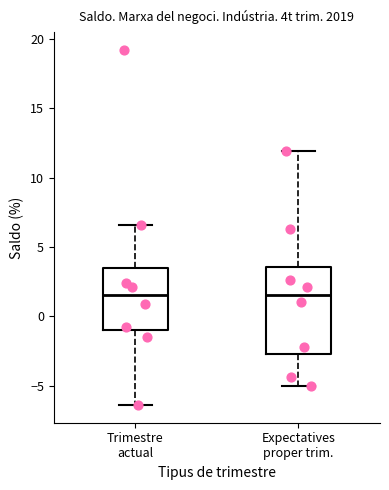

Where does the lower whisker of the box for Expectatives proper trim. end on the y-axis? The values are not printed on the chart, so give them approximately, as read against the axis.

-5.0